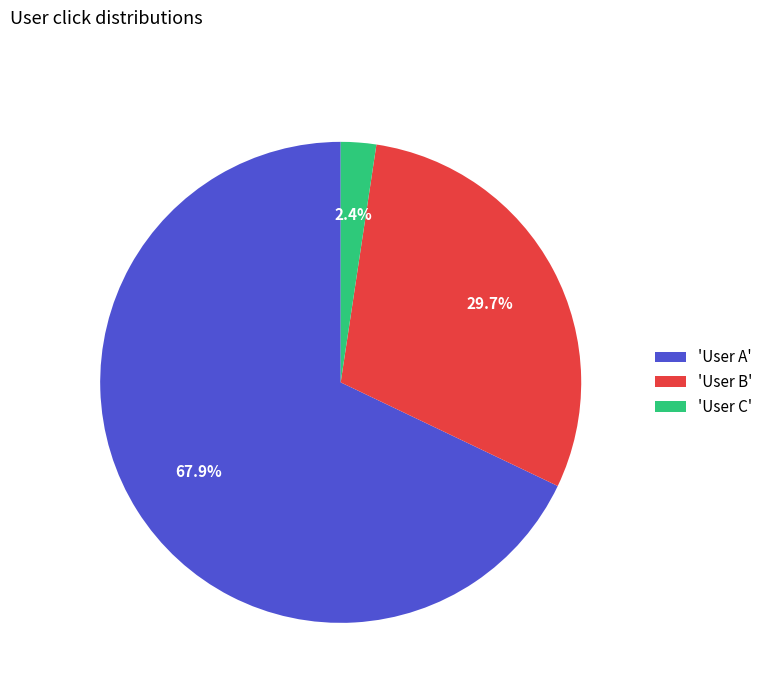

Does 'User A' represent more than half of the total?

Yes